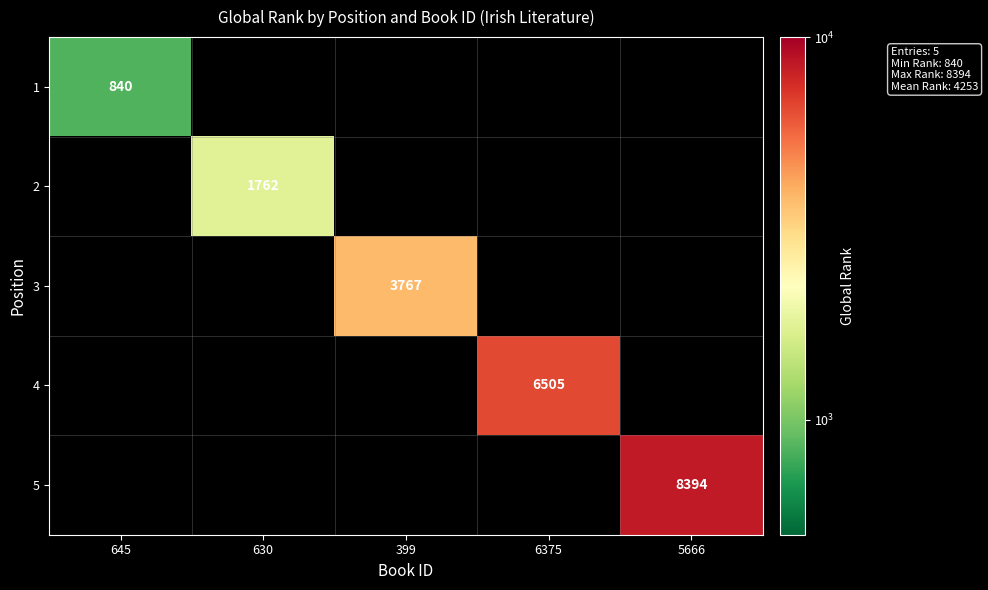

At how many categories does at least one series exceed 3964?

2